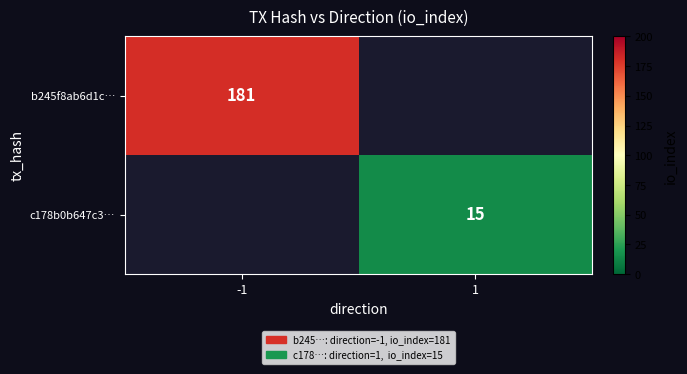

Count the number of categories in the chart.

2